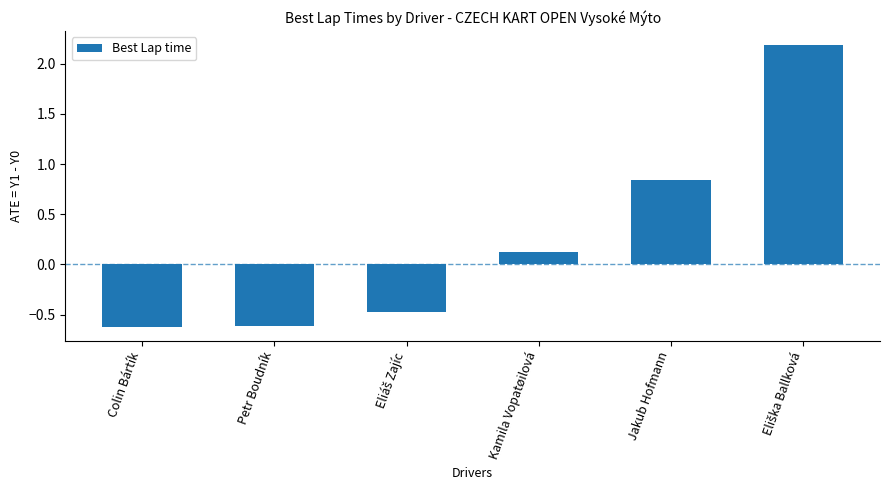

Count the number of categories in the chart.

6